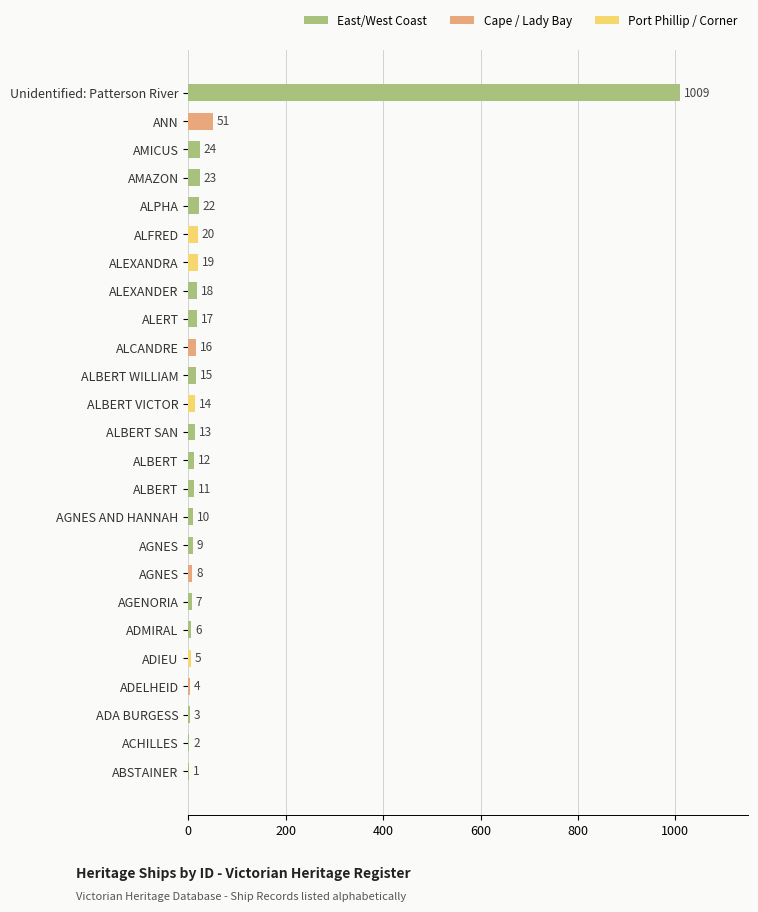

What is the average value?

54